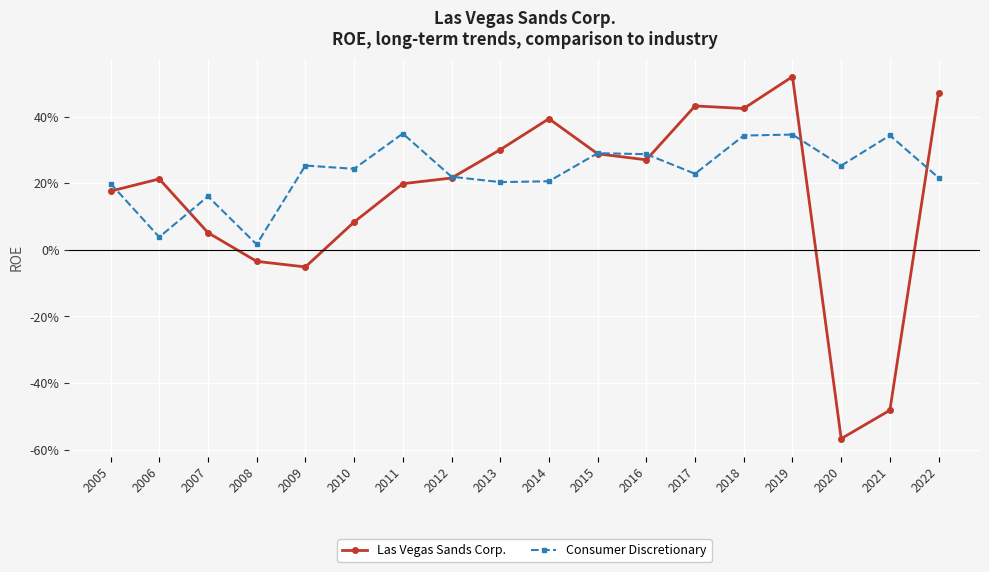

What are all the series names shown in the legend?

Las Vegas Sands Corp., Consumer Discretionary